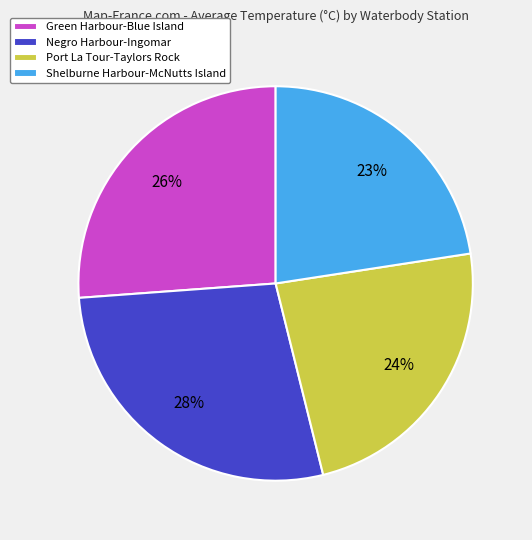

Is it true that Negro Harbour-Ingomar is 28% of the pie?

True